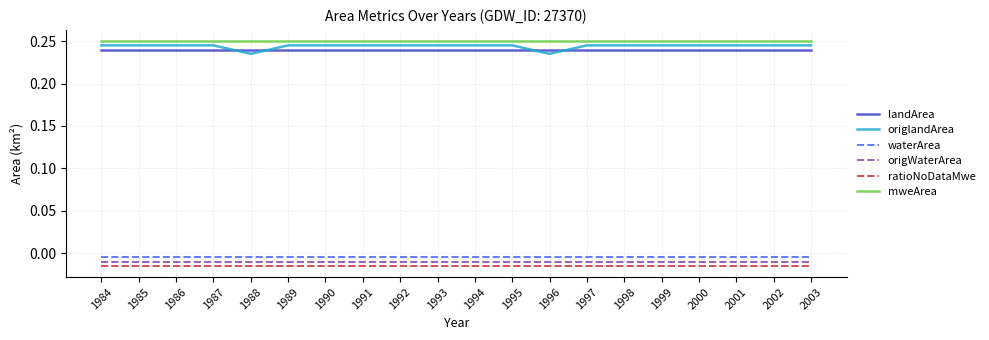

True or false: origWaterArea and landArea cross at least once.

False